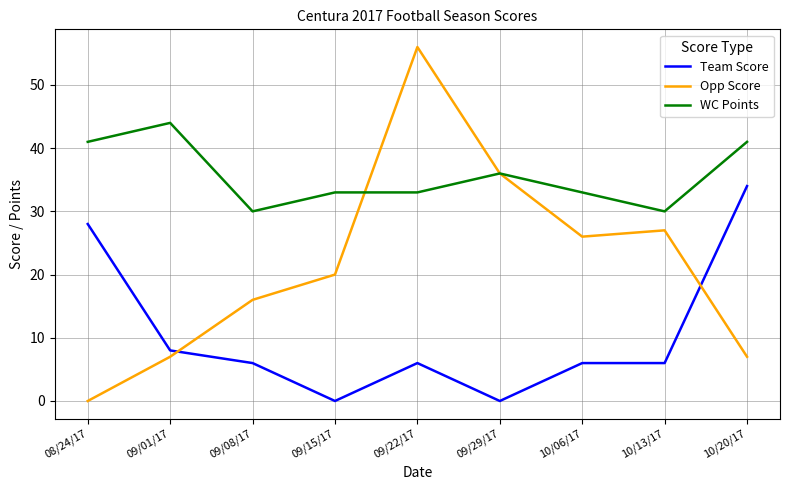

True or false: Opp Score has more than 1 interior local peaks.

True